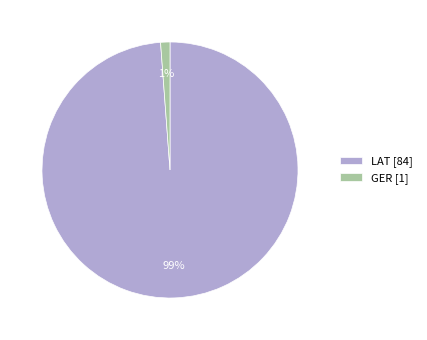

Between LAT and GER, which is larger?

LAT